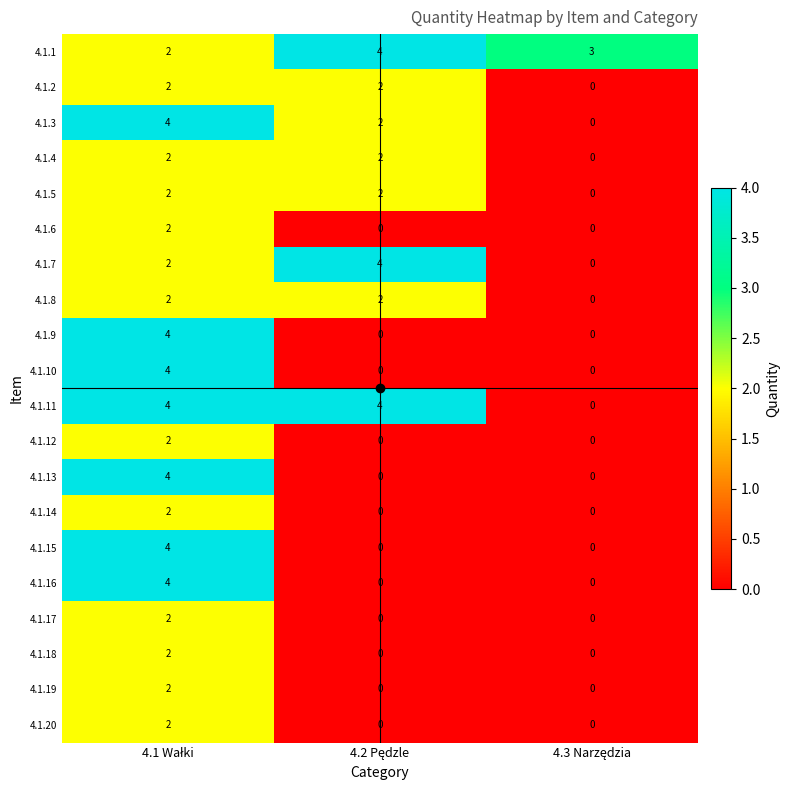

Which series has the largest total across all categories?

4.1.1